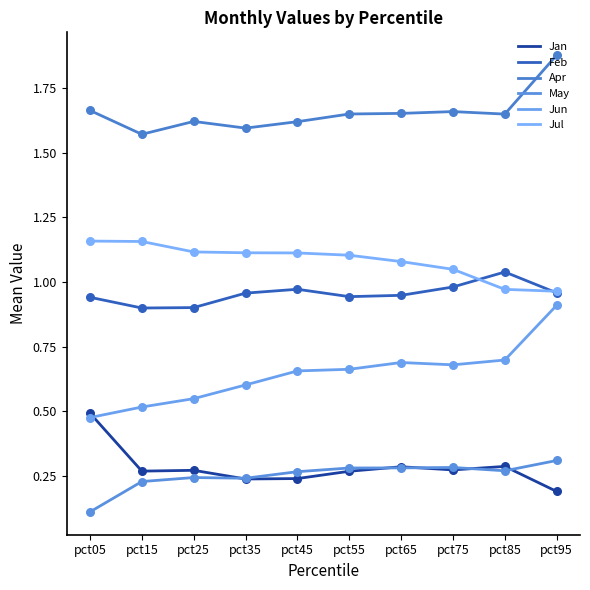

At which category is the sum across all series the highest?

pct95